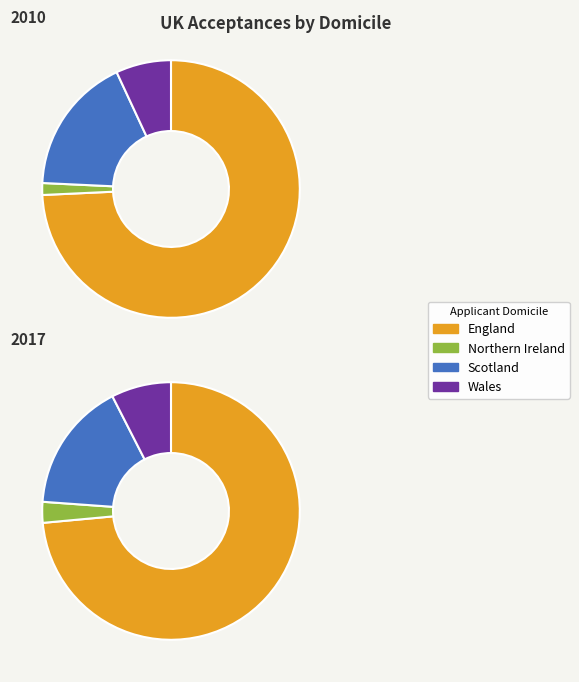

Is England the majority of the pie?

Yes